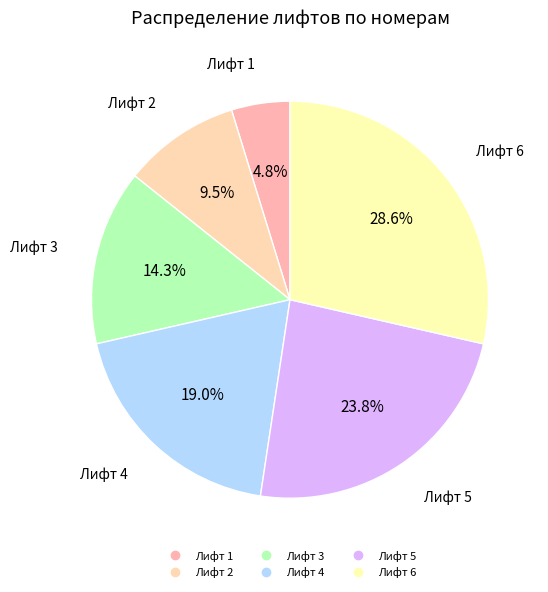

How many slices are in this pie chart?

6